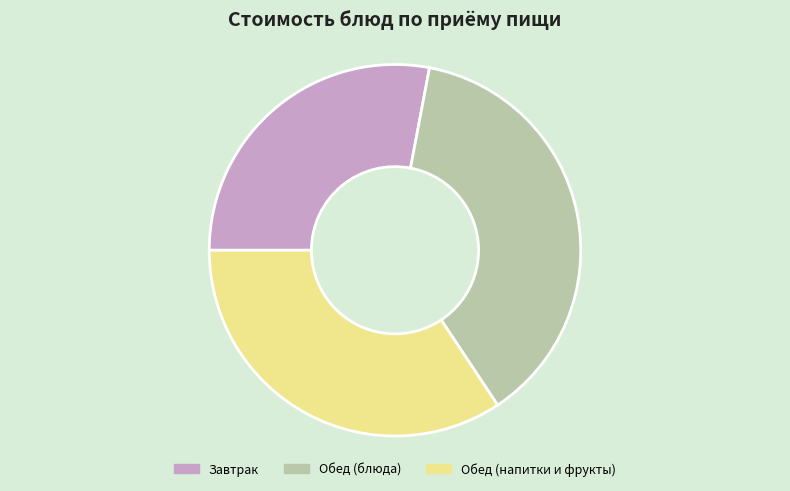

Which slice is the largest?

Обед (блюда)